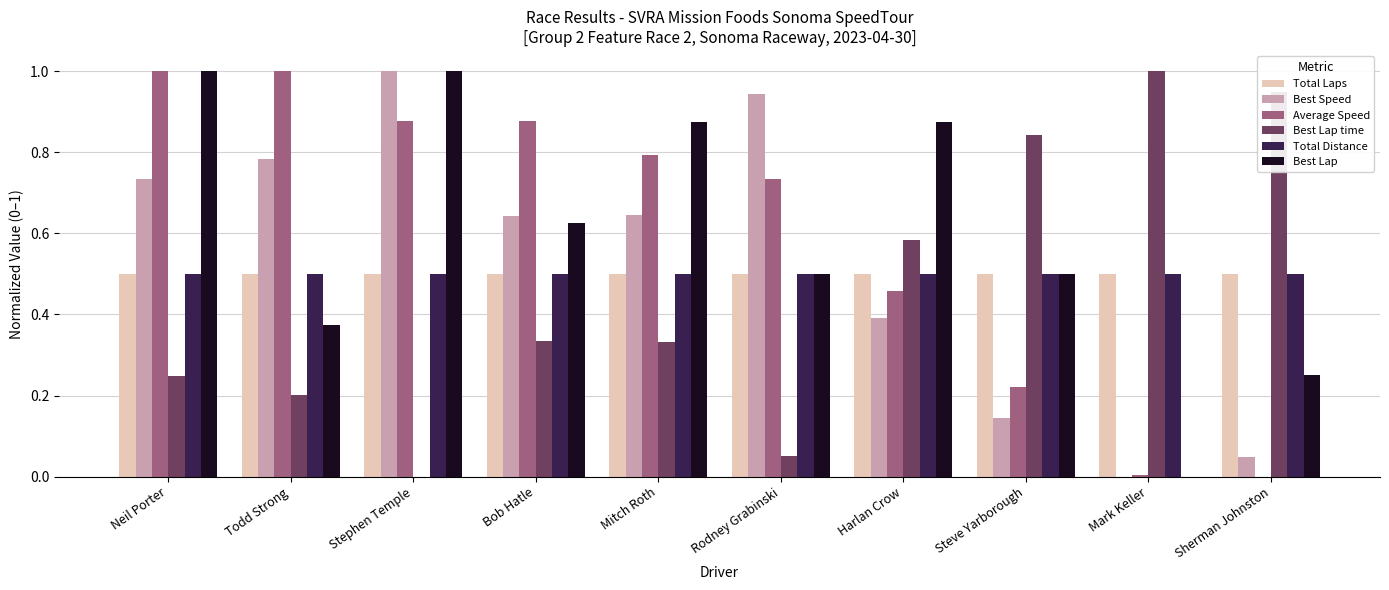

What is the total value across all series at Rodney Grabinski?

3.2